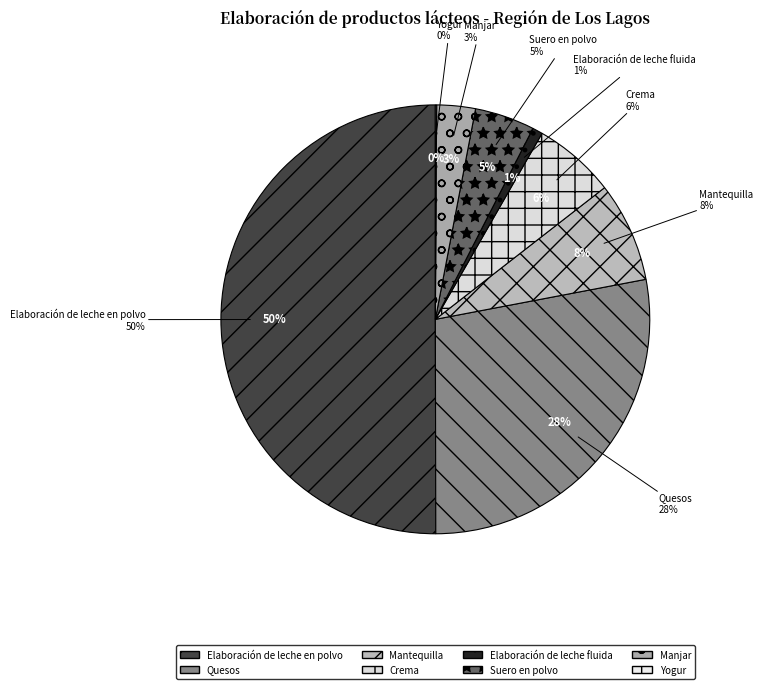

Approximately how many times larger is the value at Quesos compared to Mantequilla?

3.7